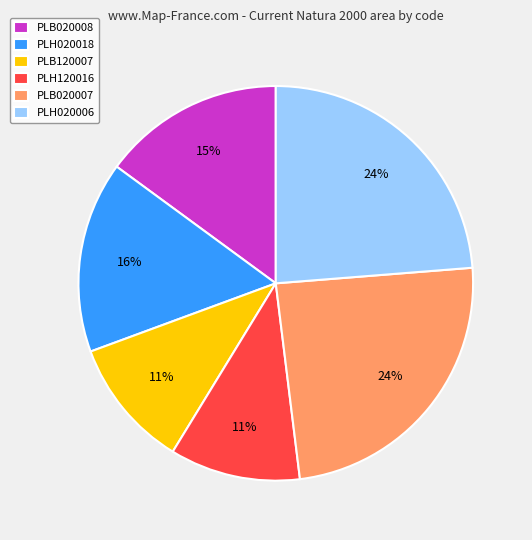

Between PLH020018 and PLH020006, which is larger?

PLH020006